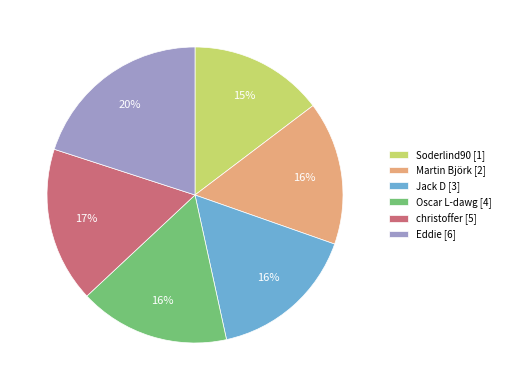

To the nearest percent, what is the difference between the largest and smallest slice percentages?

5%